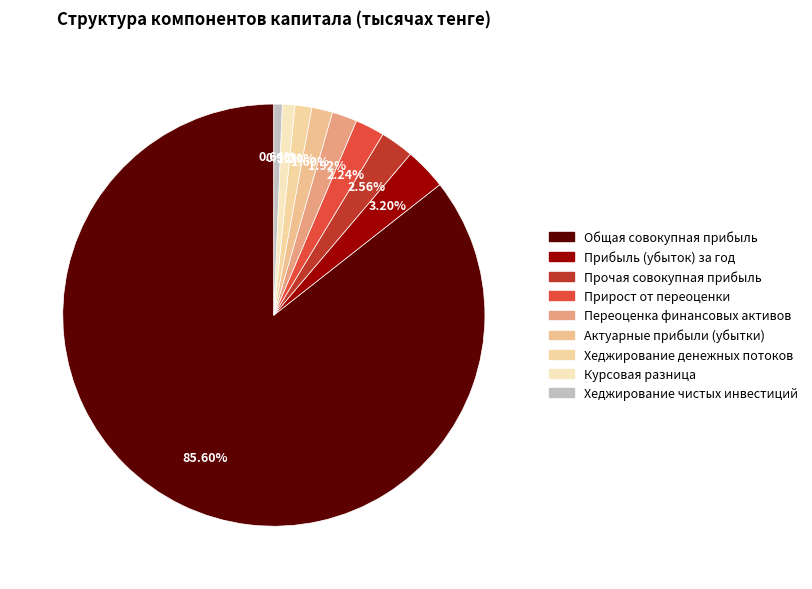

How many slices are in this pie chart?

9